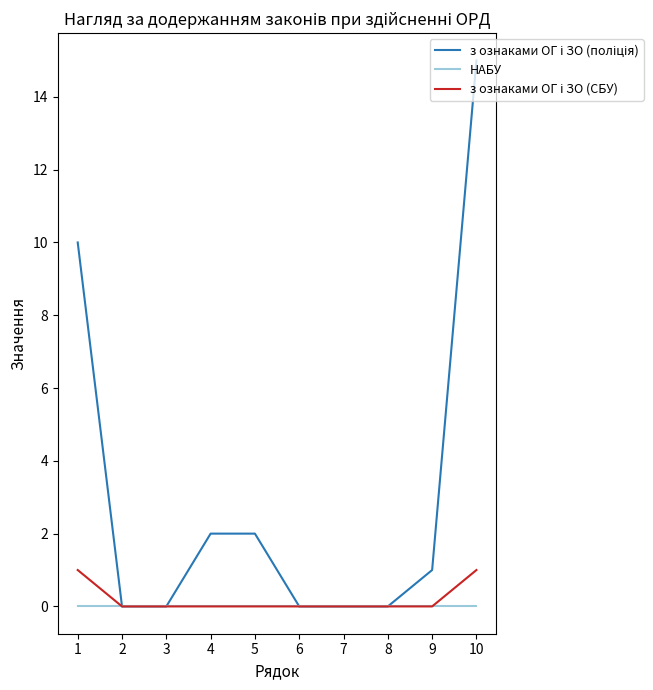

True or false: з ознаками ОГ і ЗО (СБУ) and з ознаками ОГ і ЗО (поліція) intersect in this chart.

False